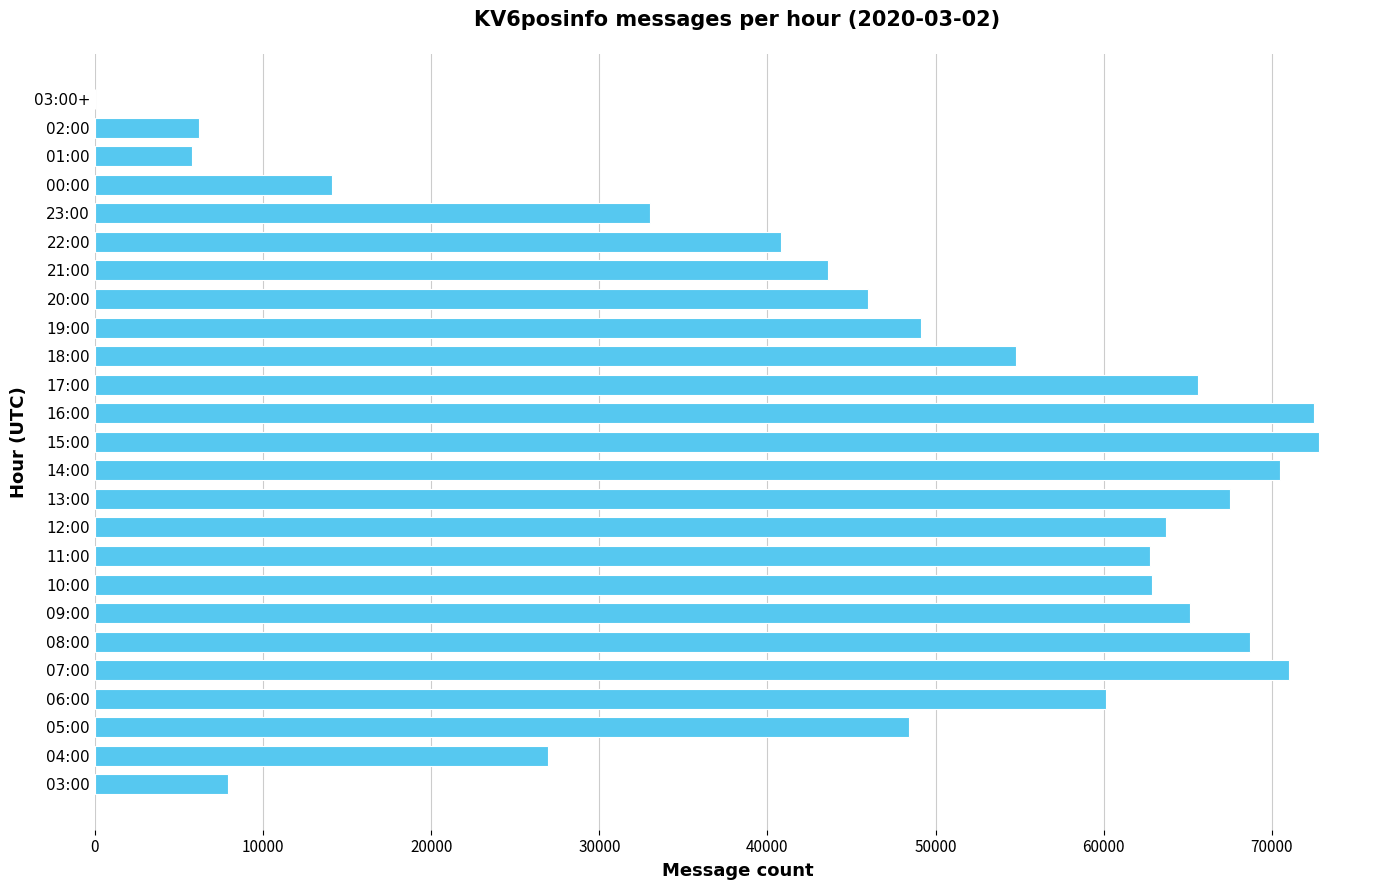

What is the sum of all values?

1179789